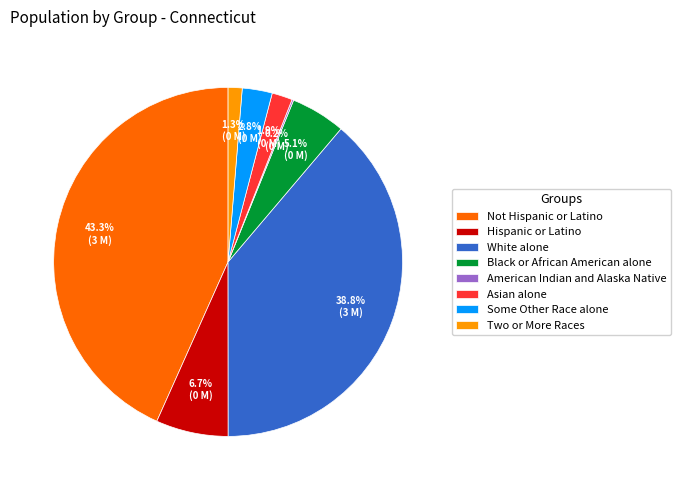

Which category has the biggest portion of the pie?

Not Hispanic or Latino